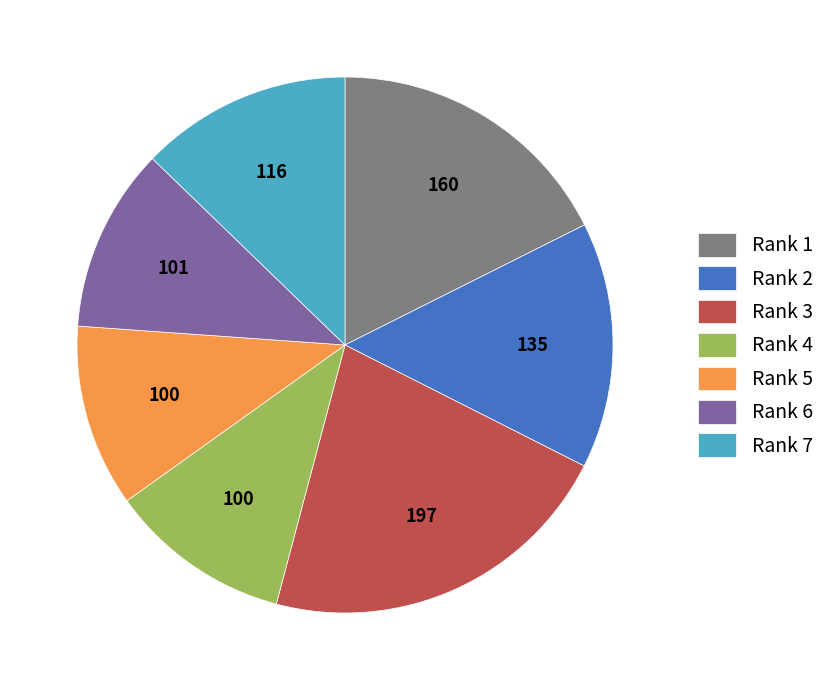

Is the sum of Rank 4 and Rank 6 greater than half?

No